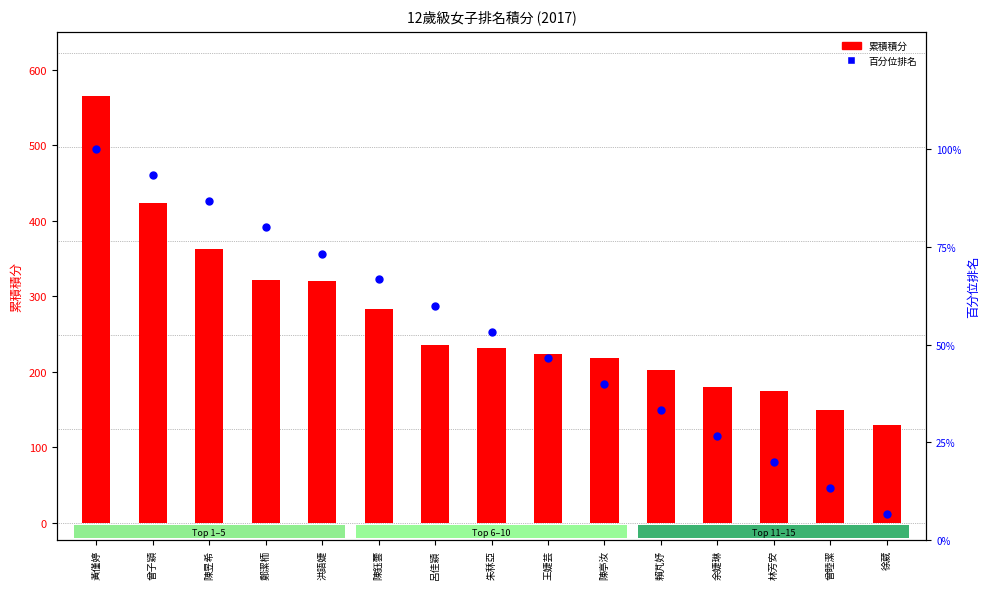

What are all the series names shown in the legend?

累積積分, 百分位排名